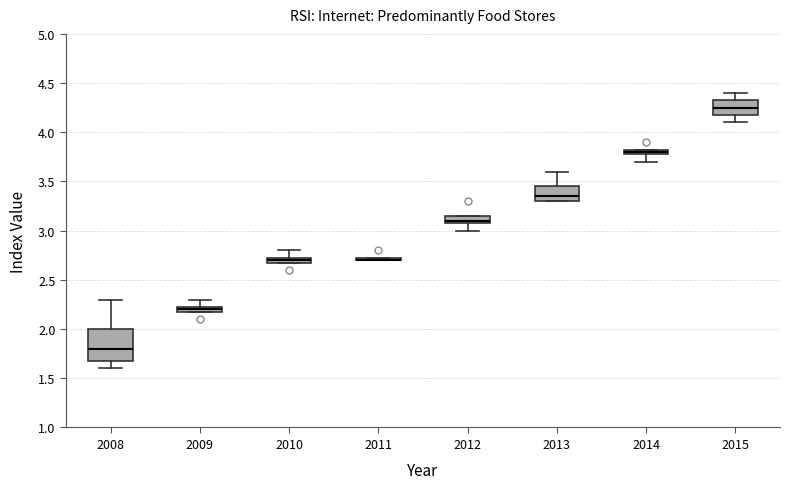

Which box is the tallest, from its lower edge to its upper edge?

2008